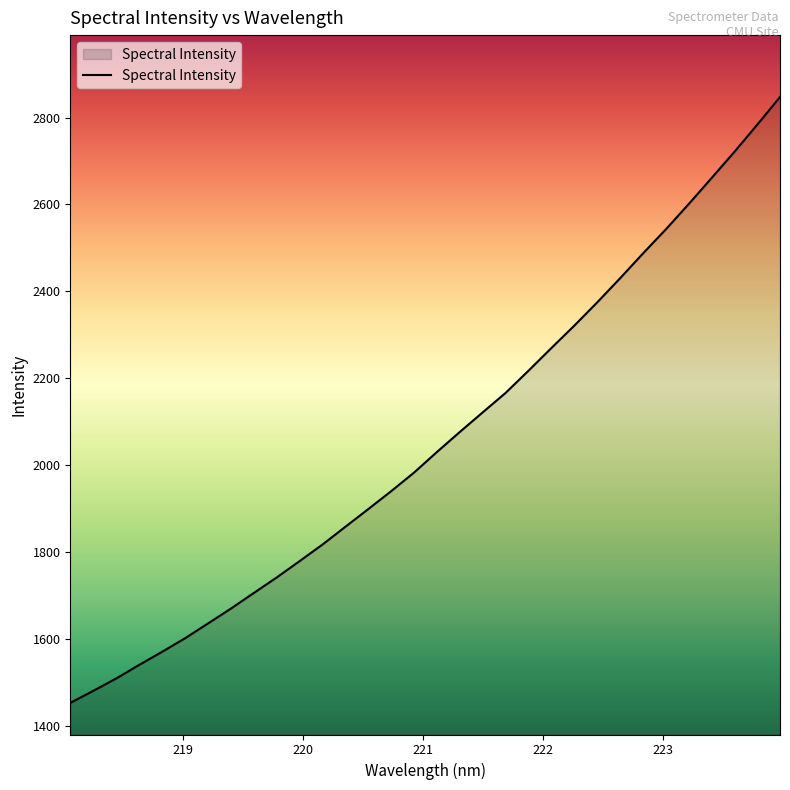

What is the minimum value shown in the chart?

1453.3